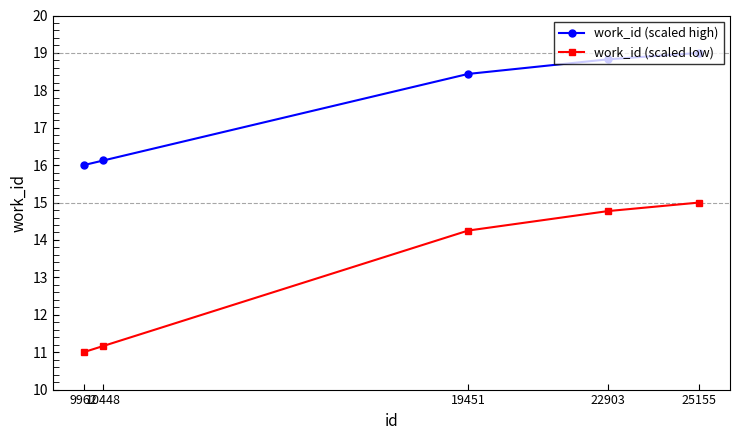

Reading left to right, list all the values displayed in this chart.

work_id (scaled high): 16.0	16.1	18.4	18.8	19.0
work_id (scaled low): 11.0	11.2	14.3	14.8	15.0